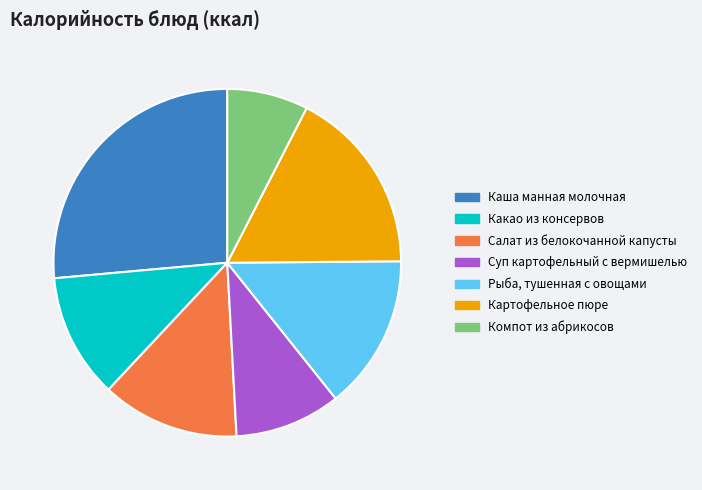

What is the largest slice in the pie chart?

Каша манная молочная